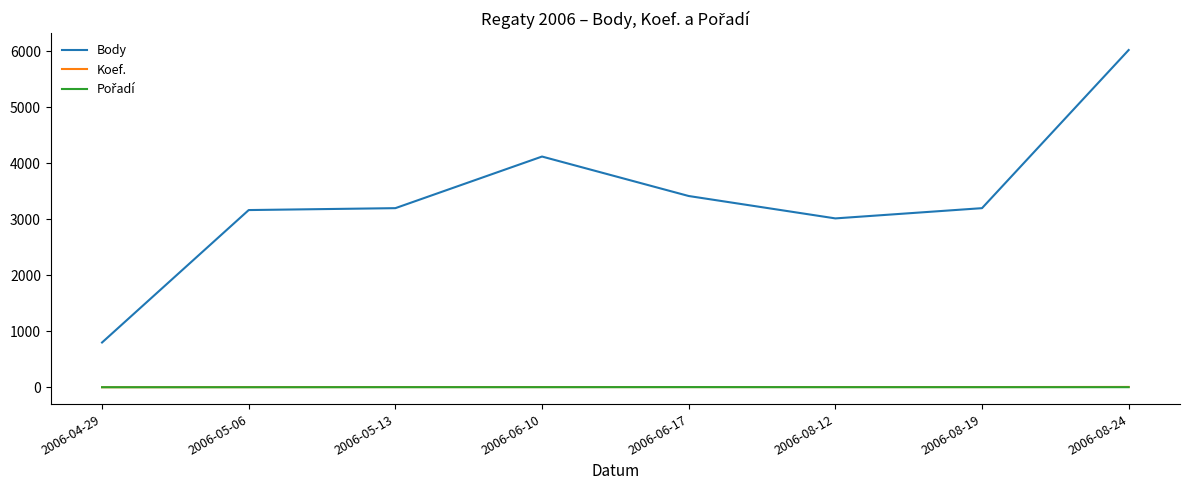

What position from the right is 2006-08-24?

1